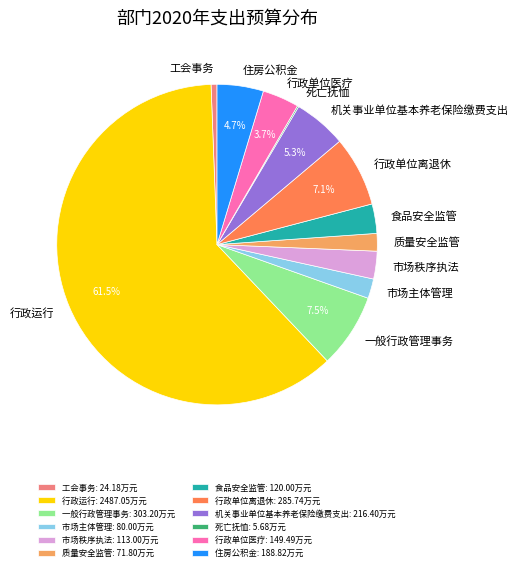

Between 工会事务 and 行政运行, which is larger?

行政运行